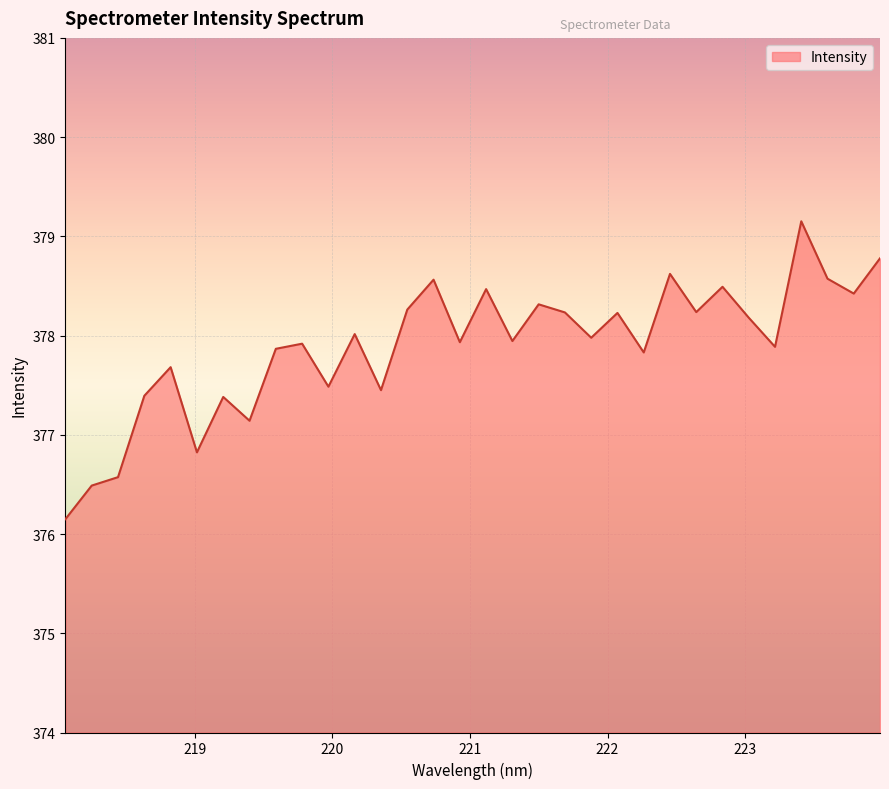

What is the maximum value shown in the chart?

379.2